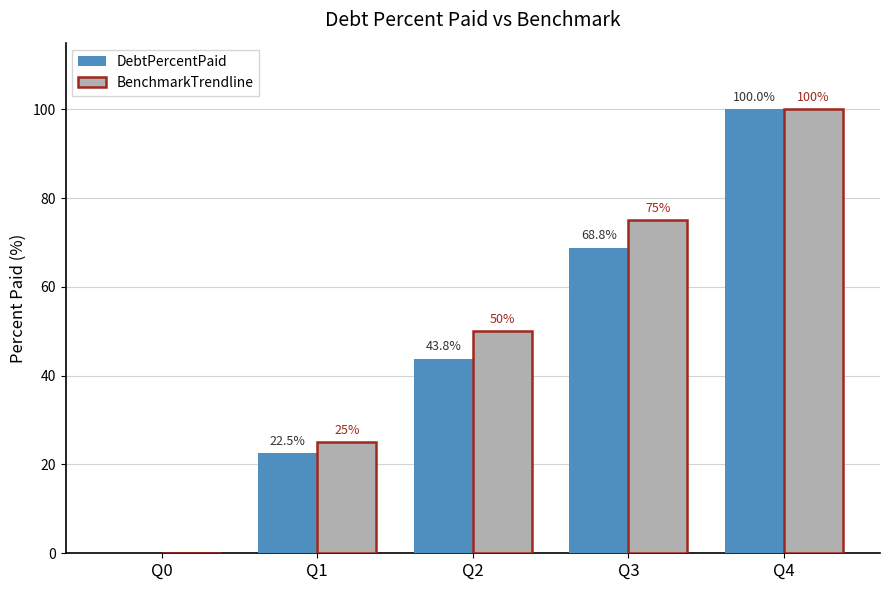

Between Q1 and Q3, which series saw the biggest shift?

BenchmarkTrendline